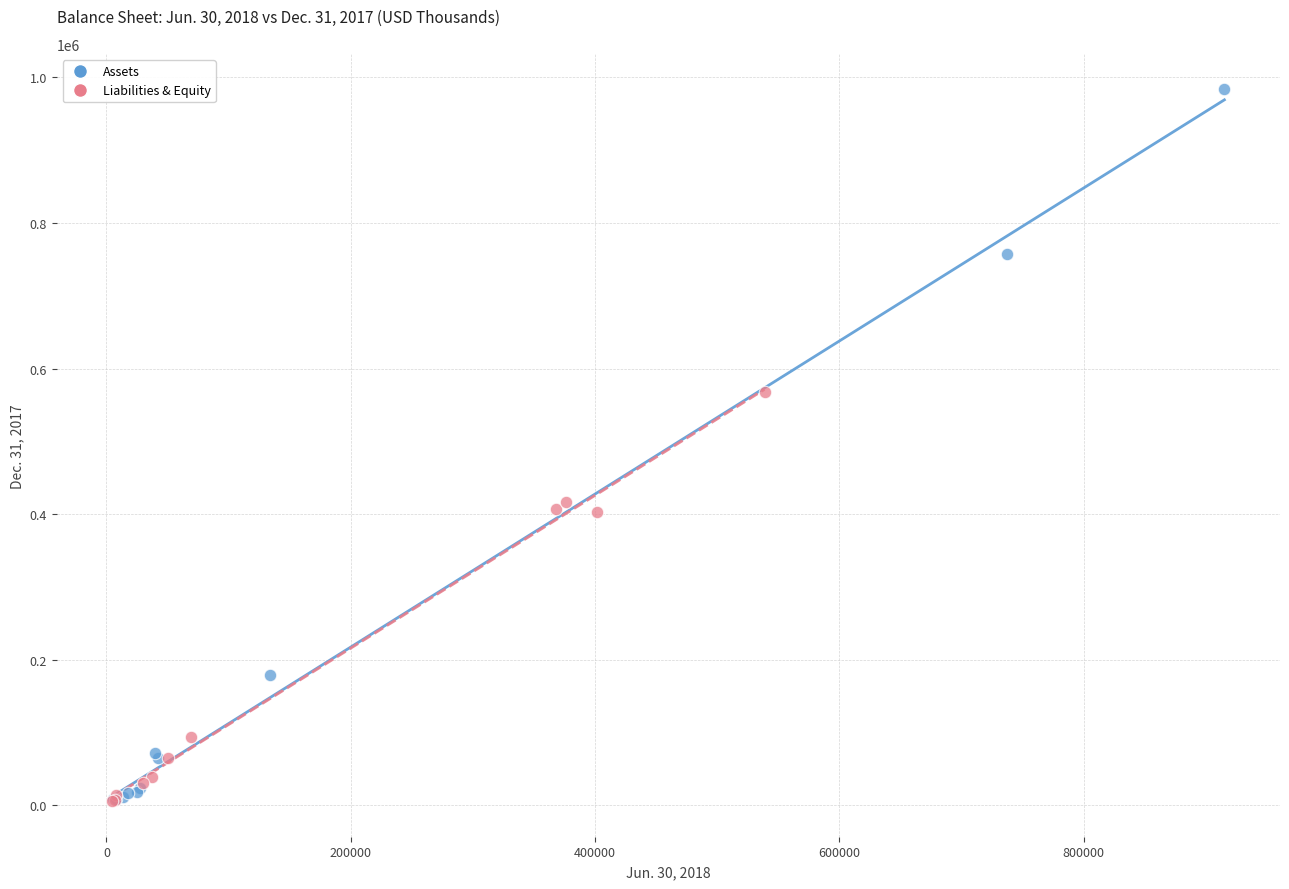

Which series has the largest Y range (max minus min)?

Assets